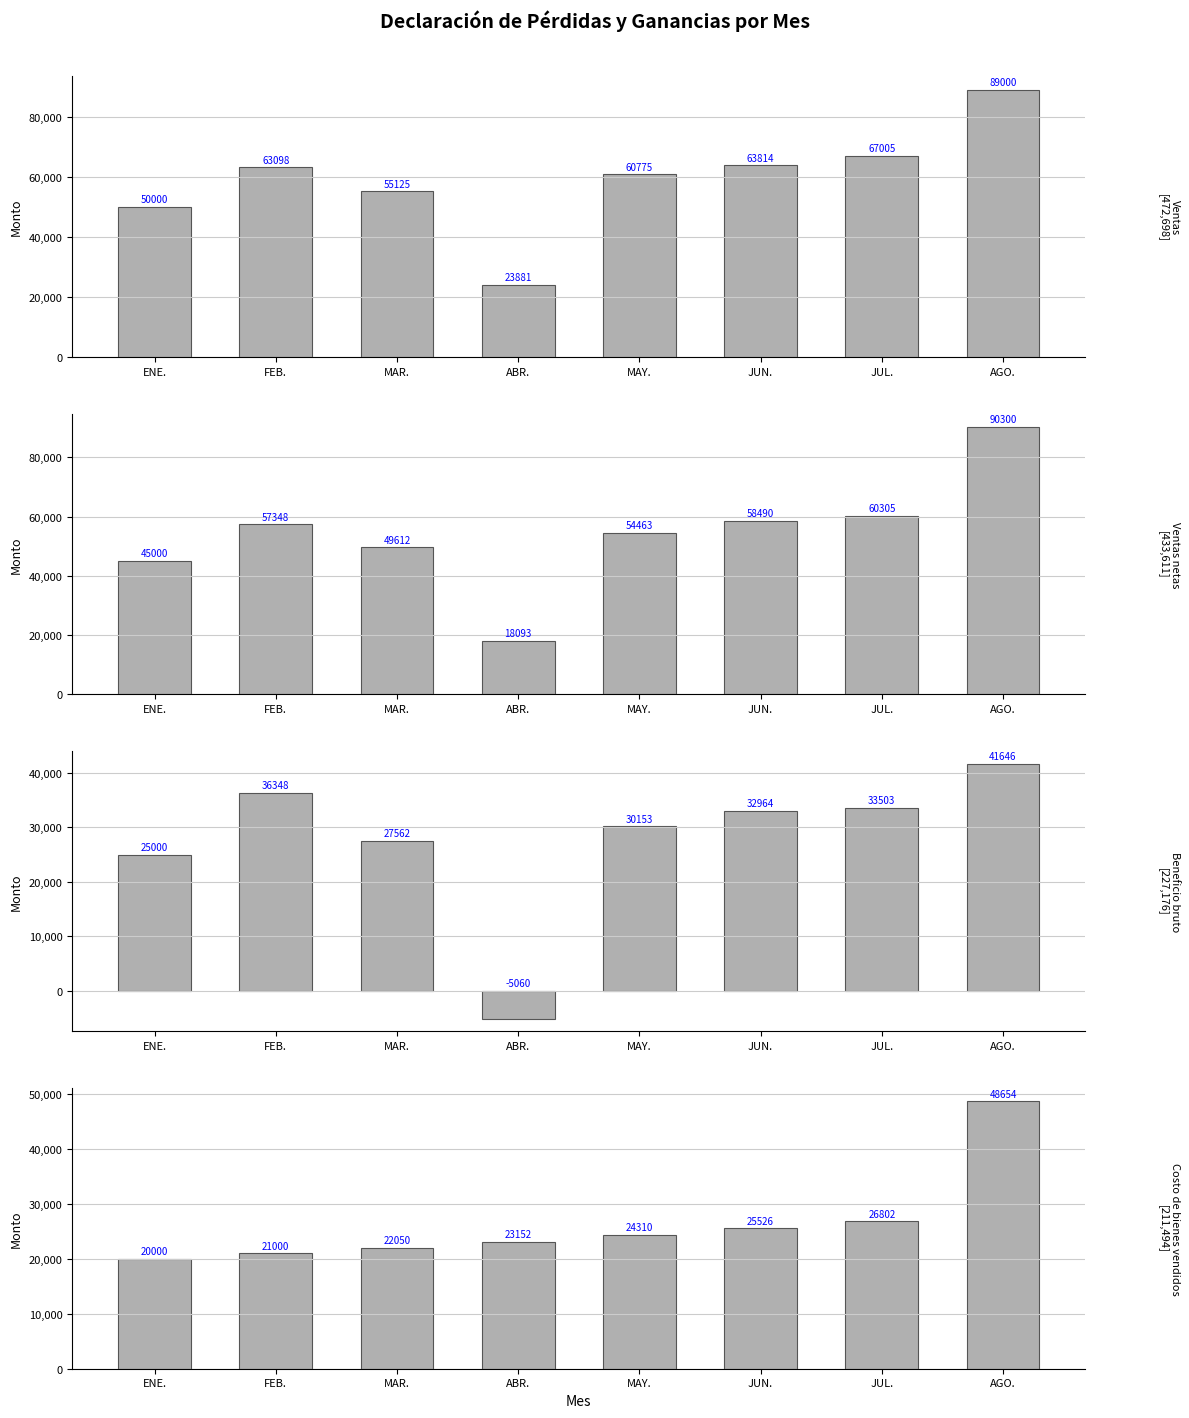

Rank the series at ABR. from lowest to highest value.

Beneficio bruto, Ventas netas, Costo de bienes vendidos, Ventas